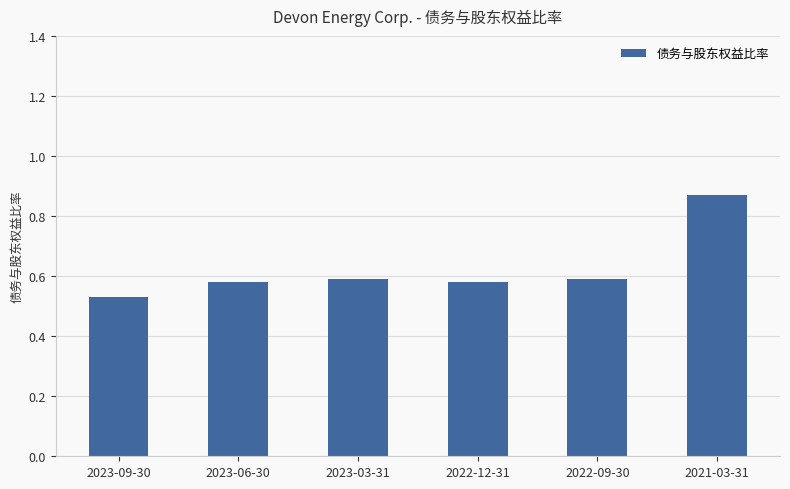

Which label corresponds to the smallest value in the chart?

2023-09-30